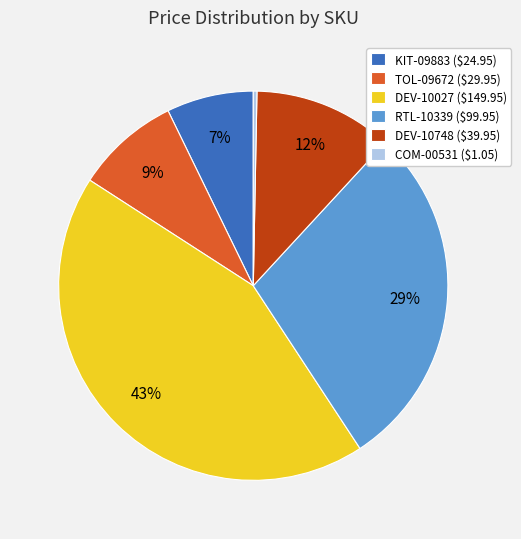

To the nearest percent, what is the combined percentage of COM-00531 and DEV-10748?

12%